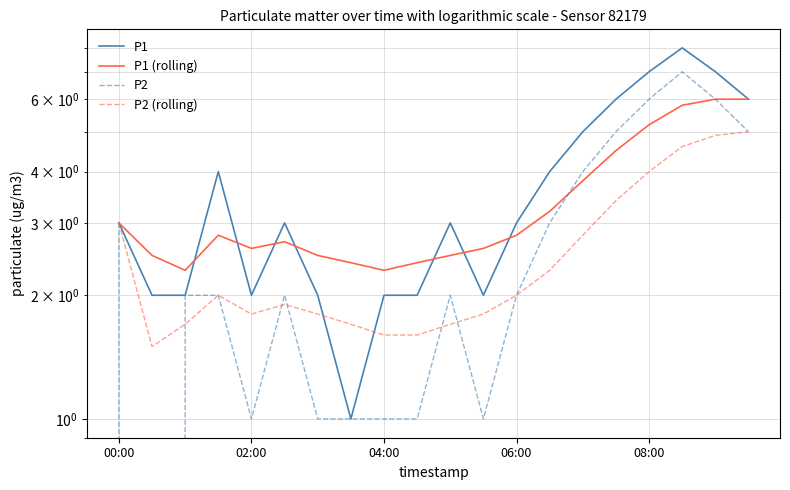

What position from the right is 08:00?

4